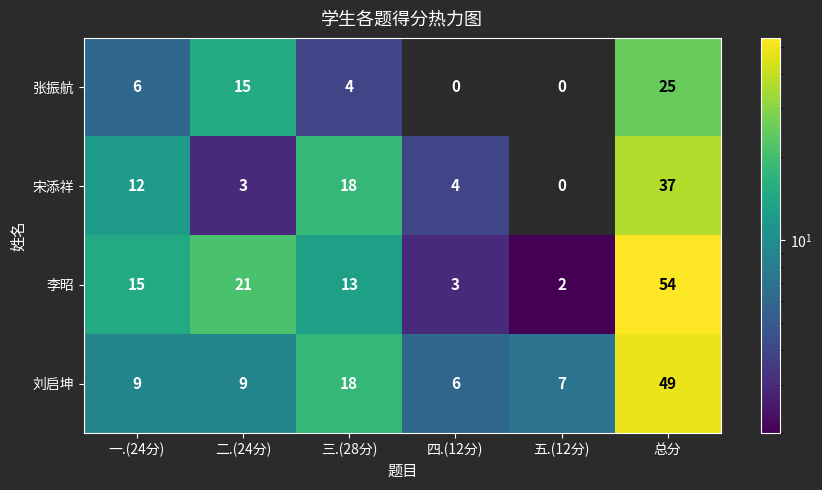

What is the greatest value displayed?

54